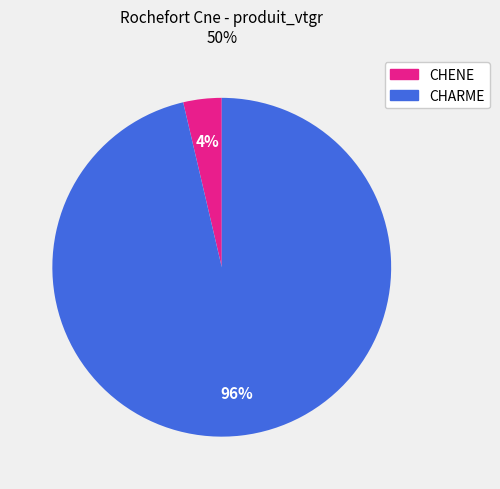

Is the sum of CHARME and CHENE greater than half?

Yes